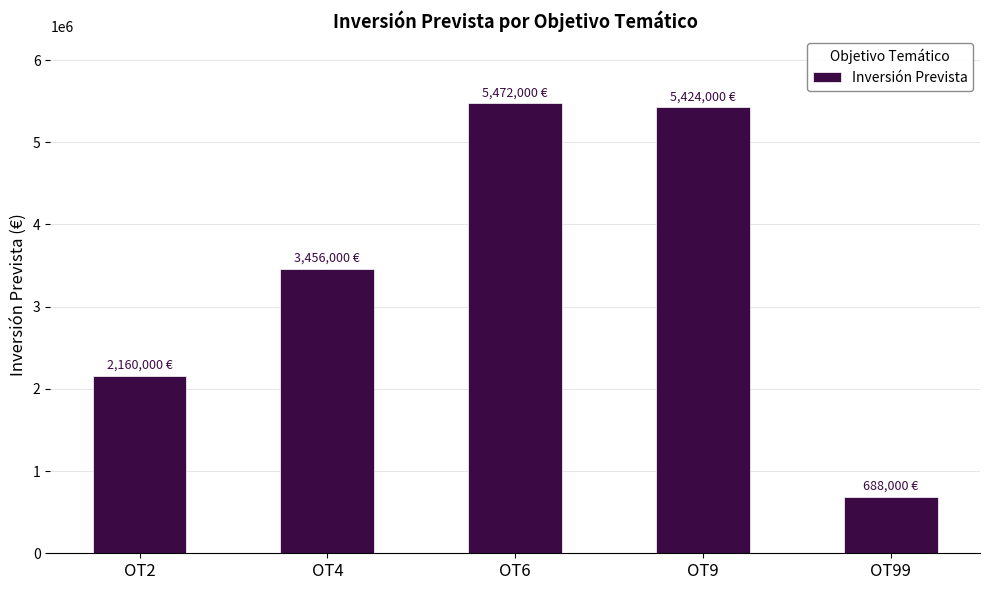

Reading right to left, transcribe all the data shown in this chart.

688000	5424000	5472000	3456000	2160000